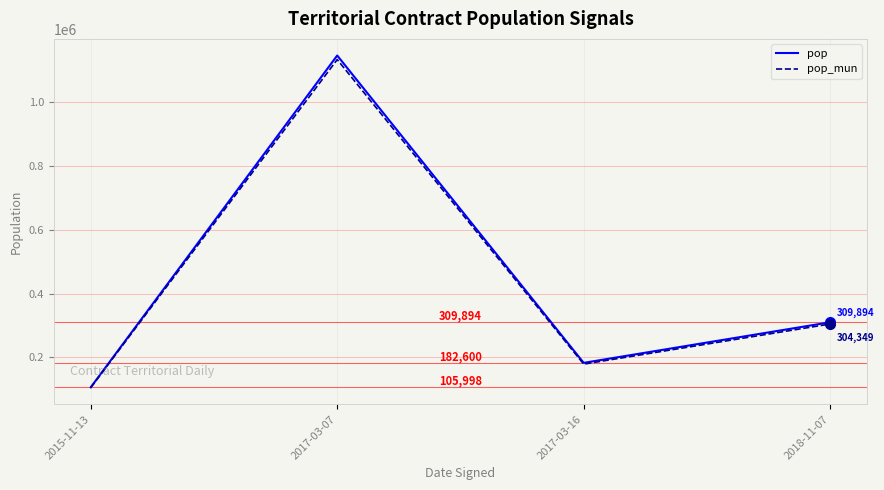

Is the value of pop at 2017-03-07 greater than the value of pop_mun at 2017-03-16?

Yes